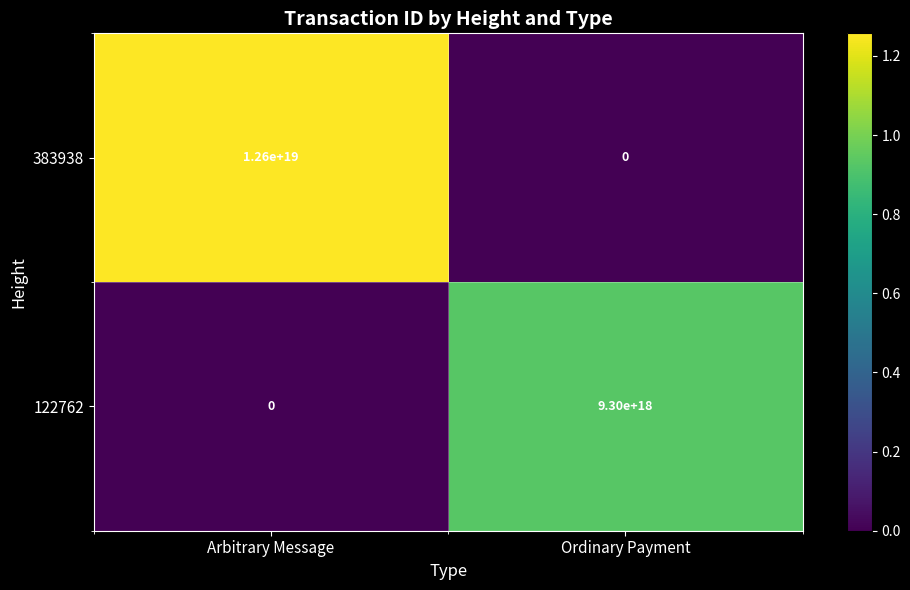

Between Arbitrary Message and Ordinary Payment, which series saw the biggest shift?

383938